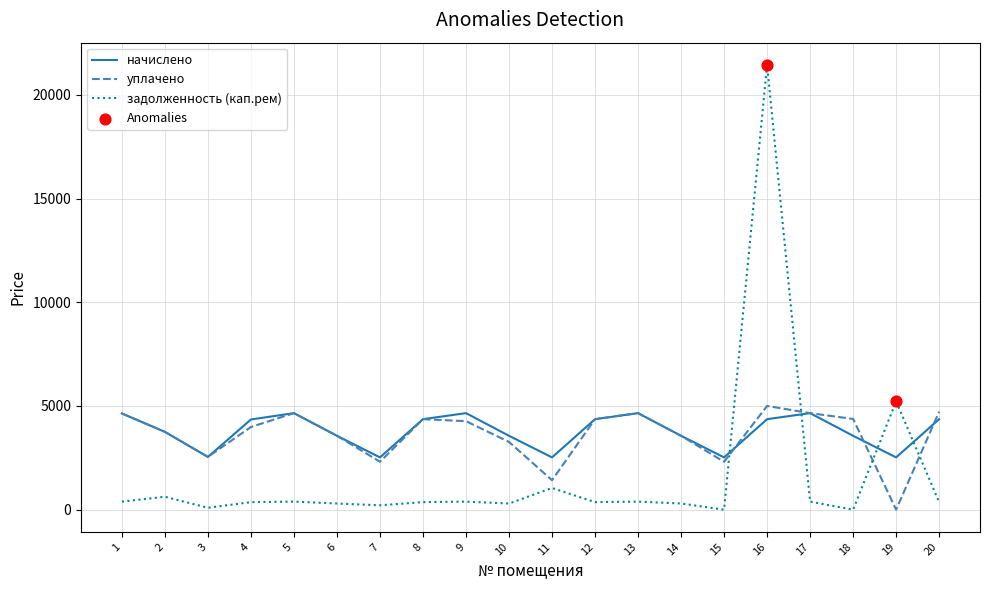

Which series has the widest spread of values?

задолженность (кап.рем)